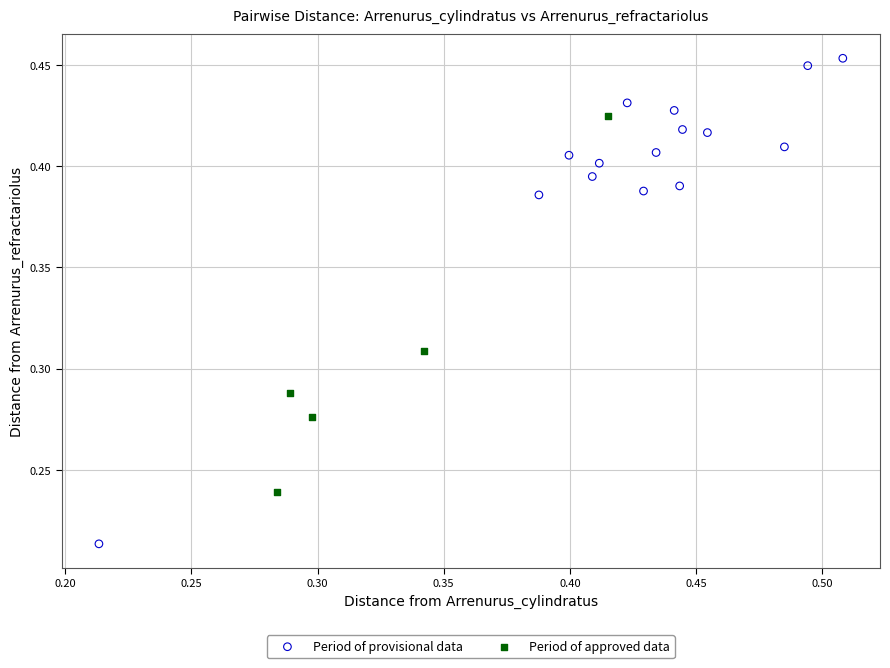

Which series contains the lowest Y value?

Period of provisional data